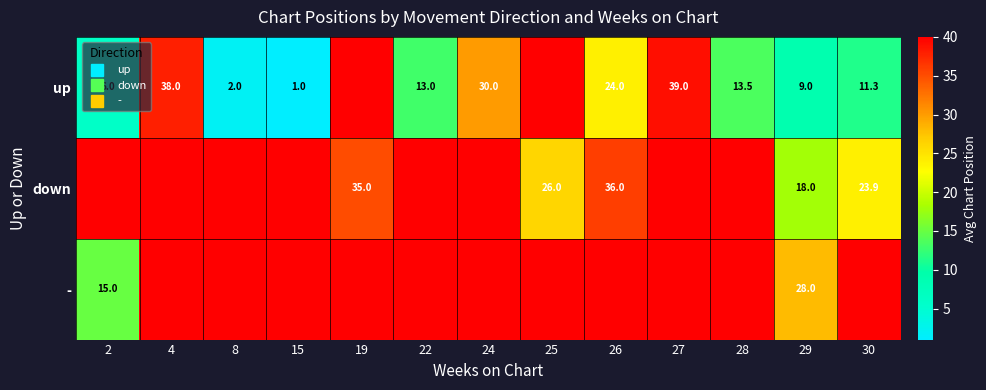

Is it true that down equals 11.5 at 2?

False